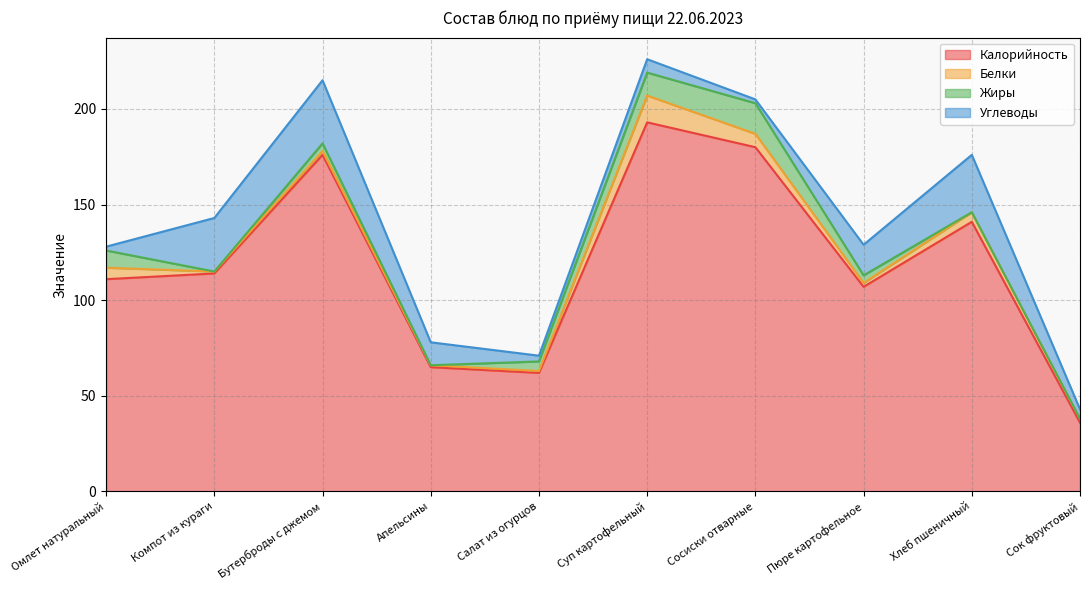

Is the value of Калорийность at Бутерброды с джемом greater than the value of Белки at Апельсины?

Yes